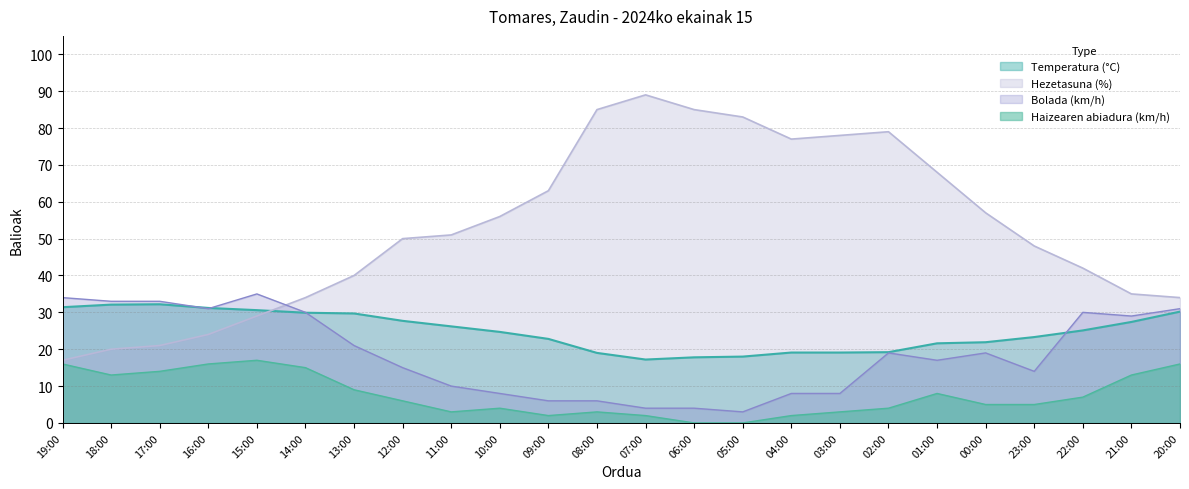

Reading right to left, what are all the values shown in this chart?

Temperatura (°C): 30.2	27.4	25.1	23.3	21.9	21.6	19.2	19.1	19.1	18.0	17.8	17.2	19.0	22.8	24.7	26.2	27.7	29.7	29.9	30.6	31.2	32.2	32.1	31.4
Hezetasuna (%): 34.0	35.0	42.0	48.0	57.0	68.0	79.0	78.0	77.0	83.0	85.0	89.0	85.0	63.0	56.0	51.0	50.0	40.0	34.0	29.0	24.0	21.0	20.0	17.0
Haizearen abiadura (km/h): 16.0	13.0	7.0	5.0	5.0	8.0	4.0	3.0	2.0	0.0	0.0	2.0	3.0	2.0	4.0	3.0	6.0	9.0	15.0	17.0	16.0	14.0	13.0	16.0
Bolada (km/h): 31.0	29.0	30.0	14.0	19.0	17.0	19.0	8.0	8.0	3.0	4.0	4.0	6.0	6.0	8.0	10.0	15.0	21.0	30.0	35.0	31.0	33.0	33.0	34.0